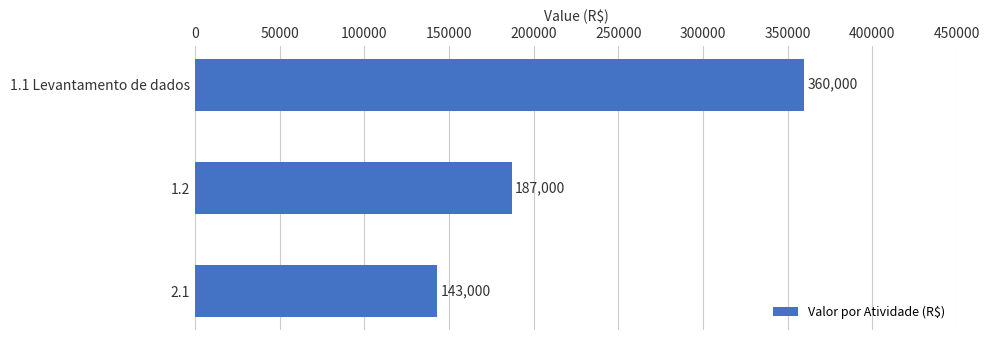

How many data points are less than 187000?

1